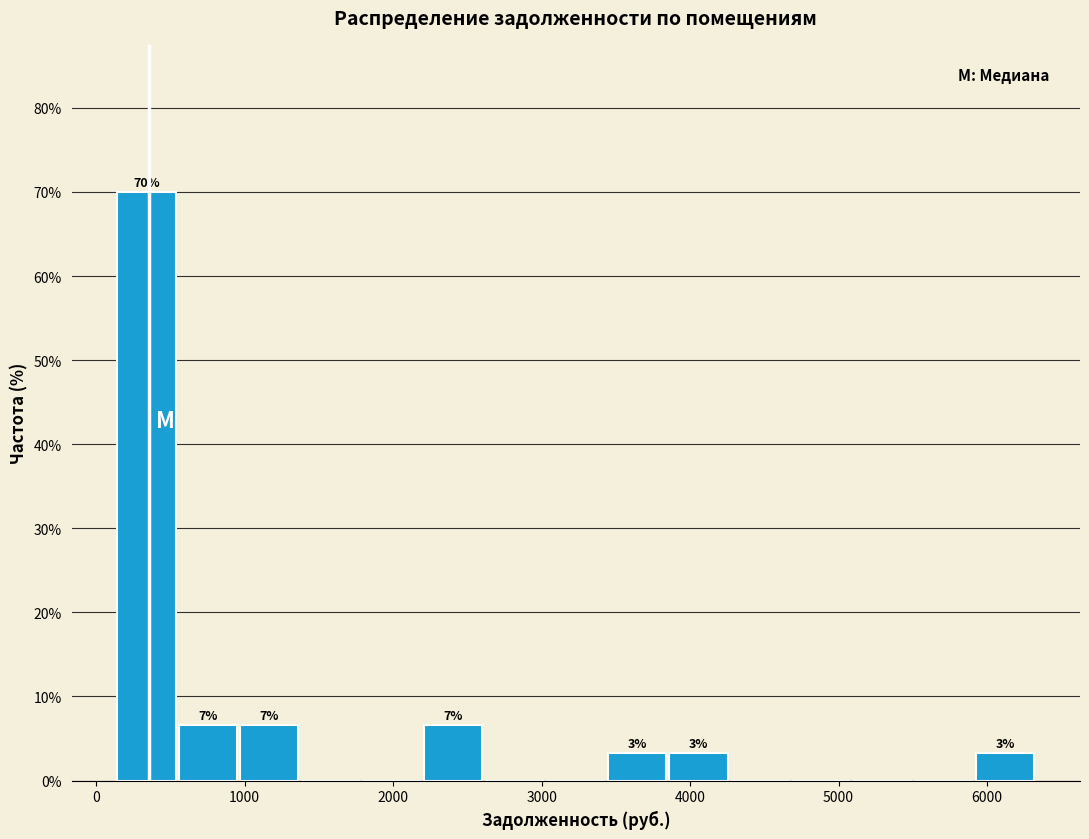

Over which range of the x-axis is the bar tallest?

100 to 600